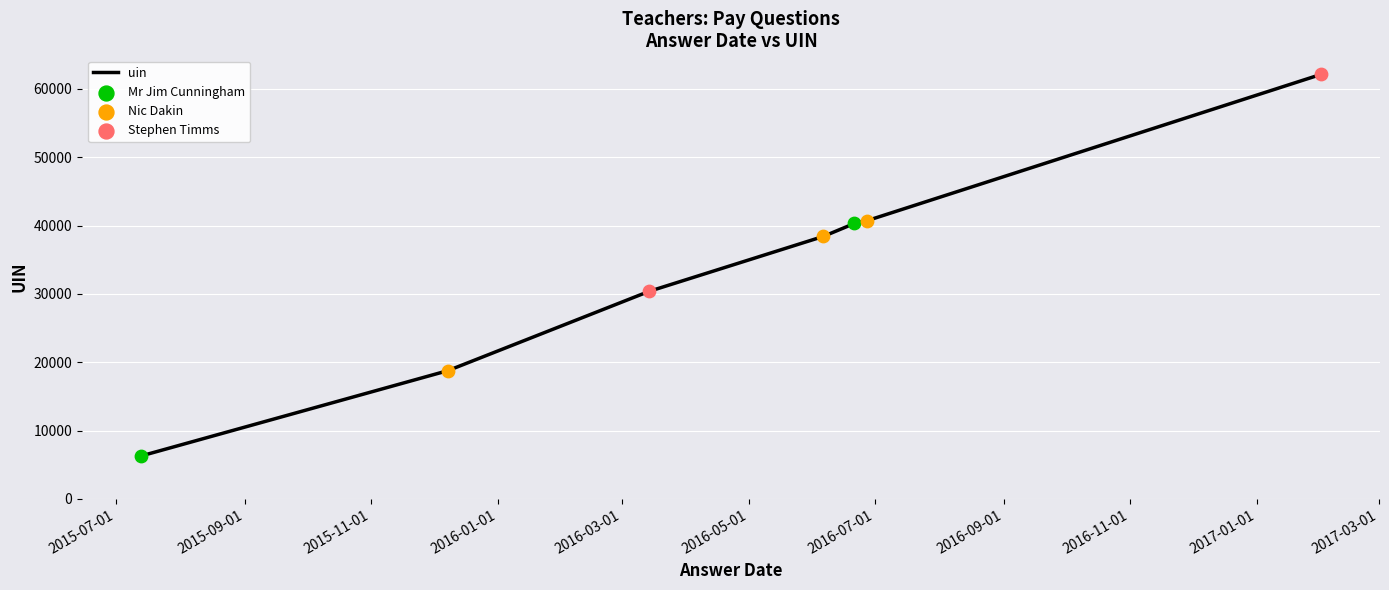

What is the maximum value shown in the chart?

62112